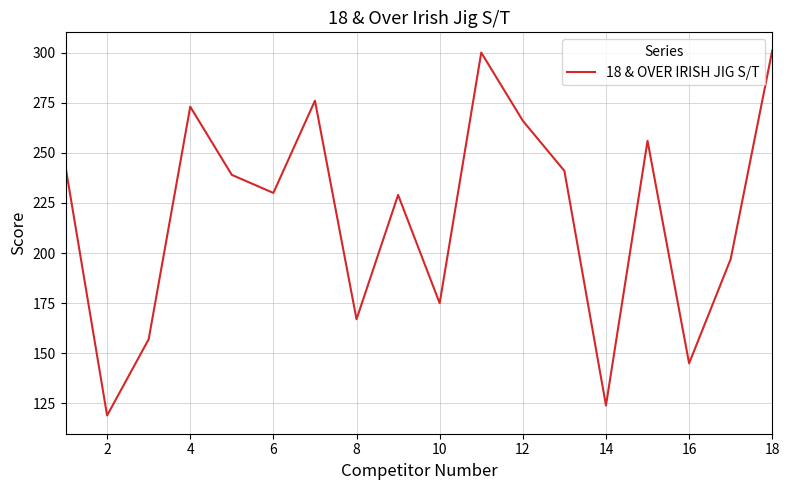

What is the smallest value displayed?

119